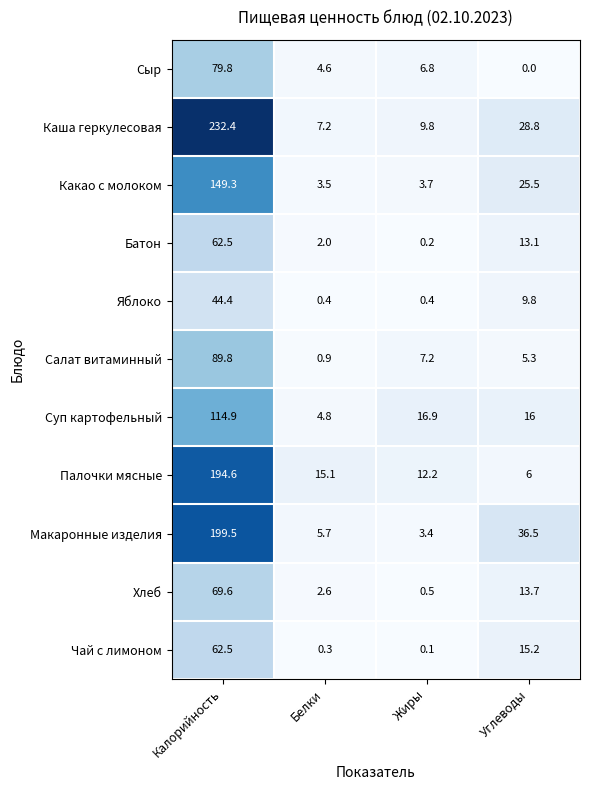

Which label corresponds to the largest value in the chart?

Калорийность